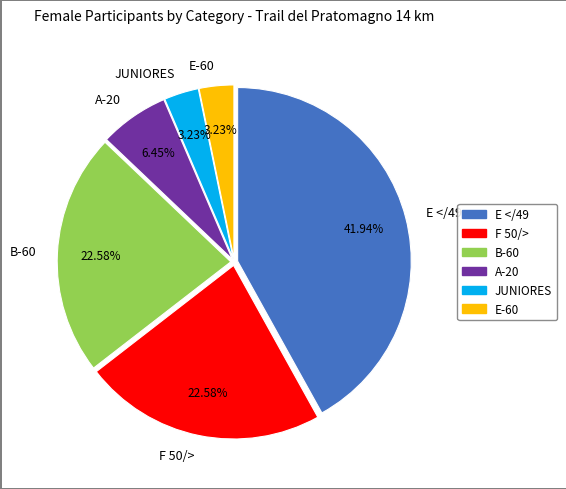

Which has a higher value, F 50/> or JUNIORES?

F 50/>